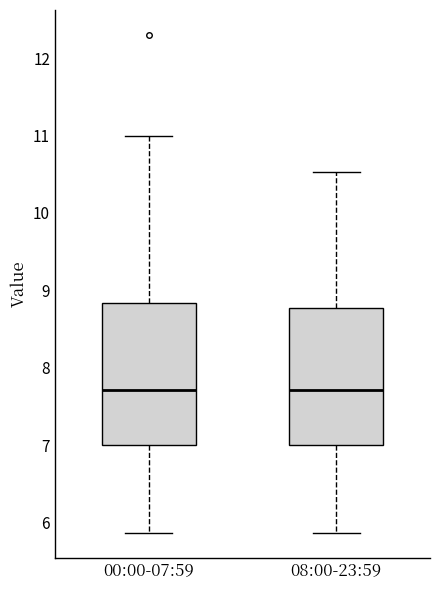

Reading left to right, read every box against the y-axis: the position of its median line, the range the box covers, and the ends of its whiskers. The values are not printed on the chart, so give them approximately, as read against the axis.

00:00-07:59: median 7.7, box 7.0 to 8.8, whiskers 5.9 to 11.0
08:00-23:59: median 7.7, box 7.0 to 8.8, whiskers 5.9 to 10.5